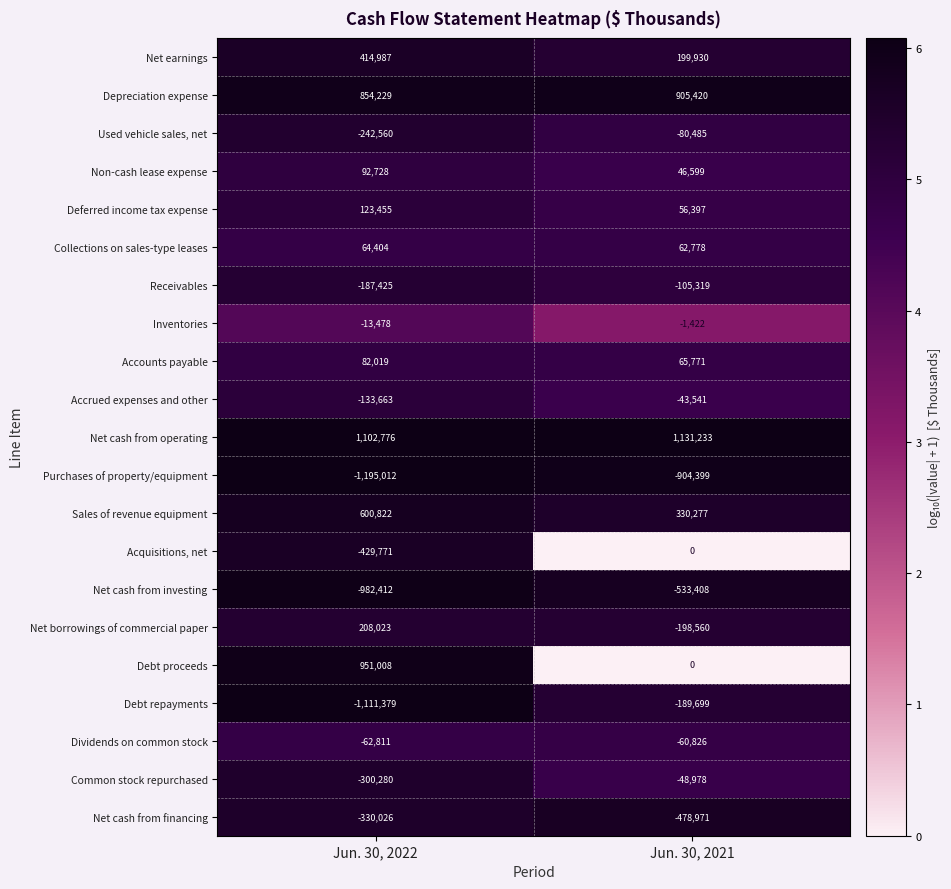

Which series has the widest spread of values?

Debt proceeds